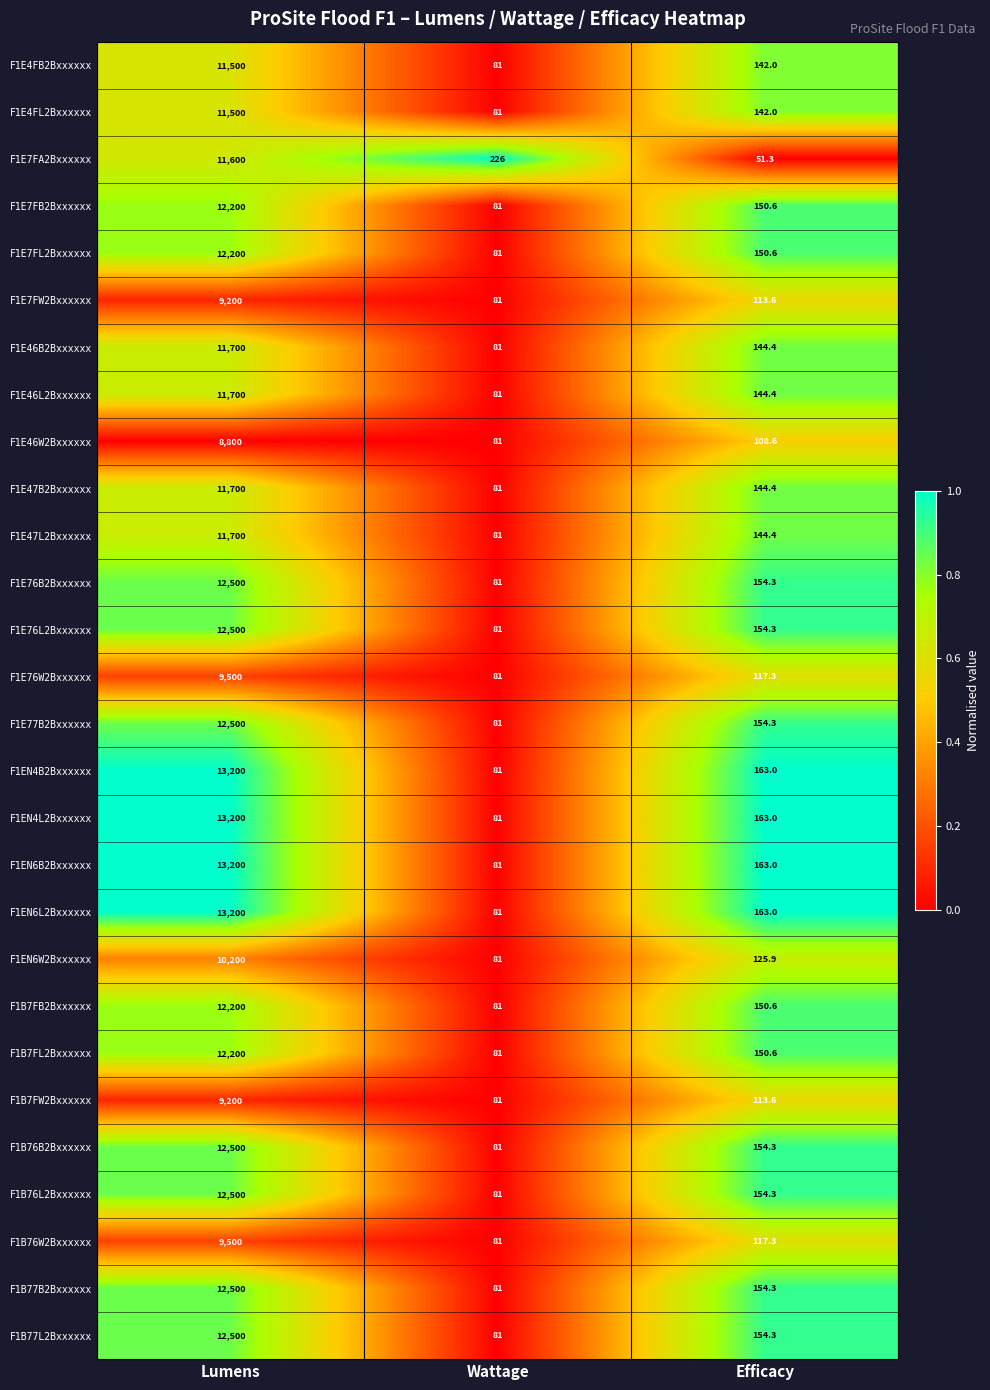

What is the approximate value of F1E77B2Bxxxxxx at Lumens?

12500.0